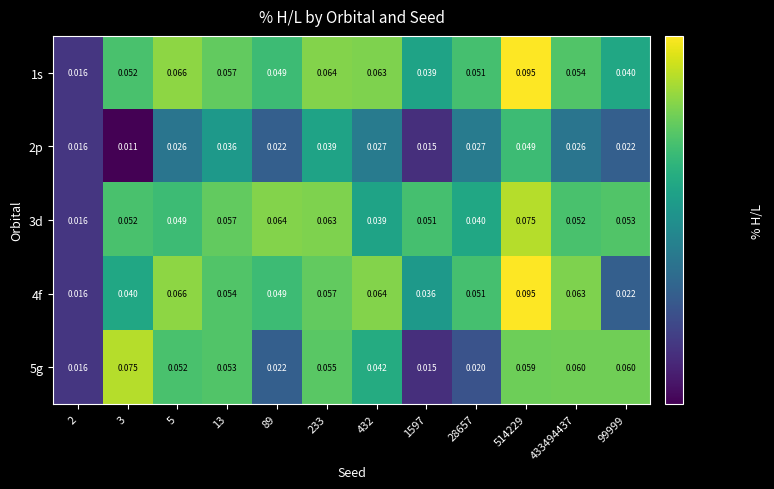

How many data points does each series have?

12